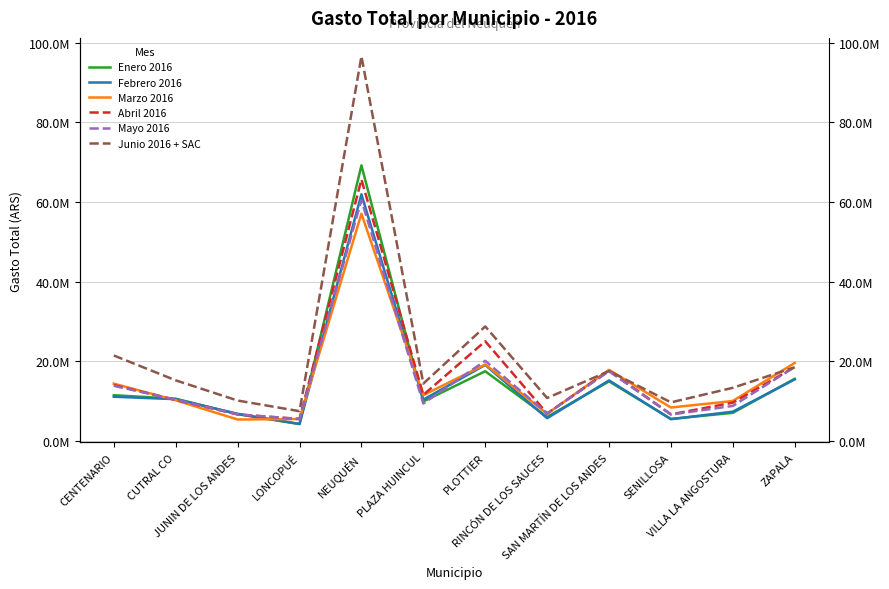

Is it true that Abril 2016 equals 14.0 at CENTENARIO?

True